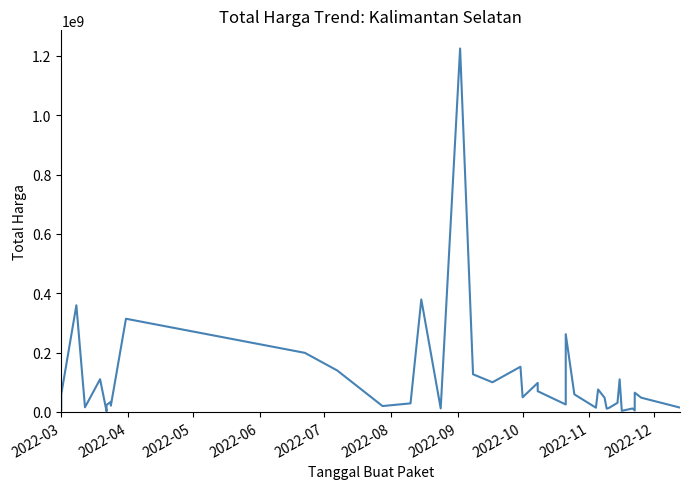

How many points are lower than both their immediate neighbors (excluding endpoints)?

12